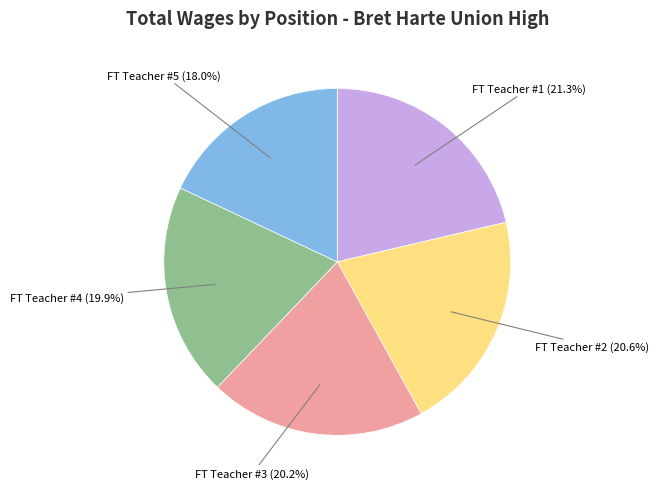

Does any single category account for the majority?

No